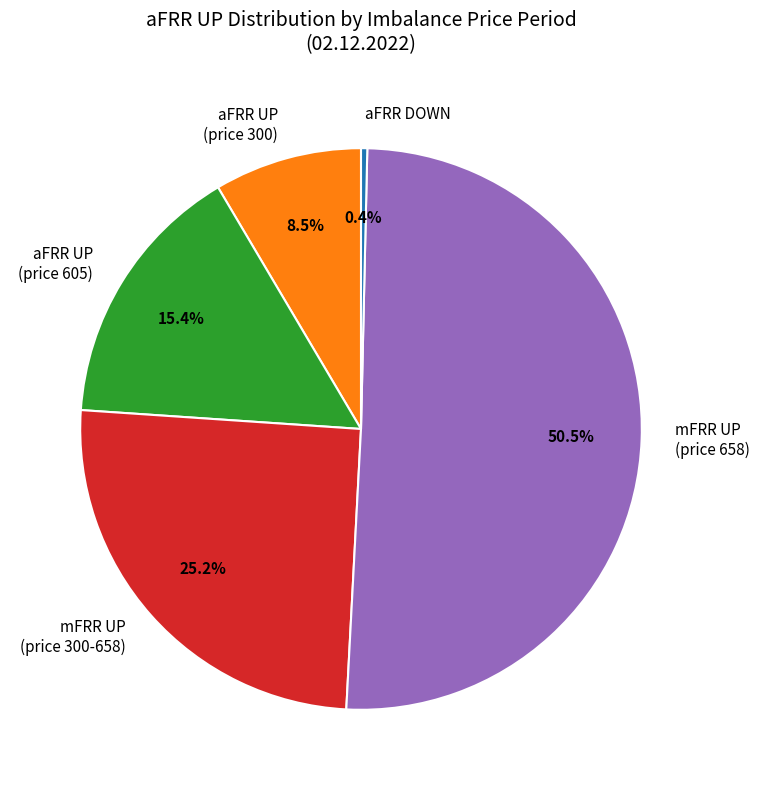

How many segments does this pie chart have?

5